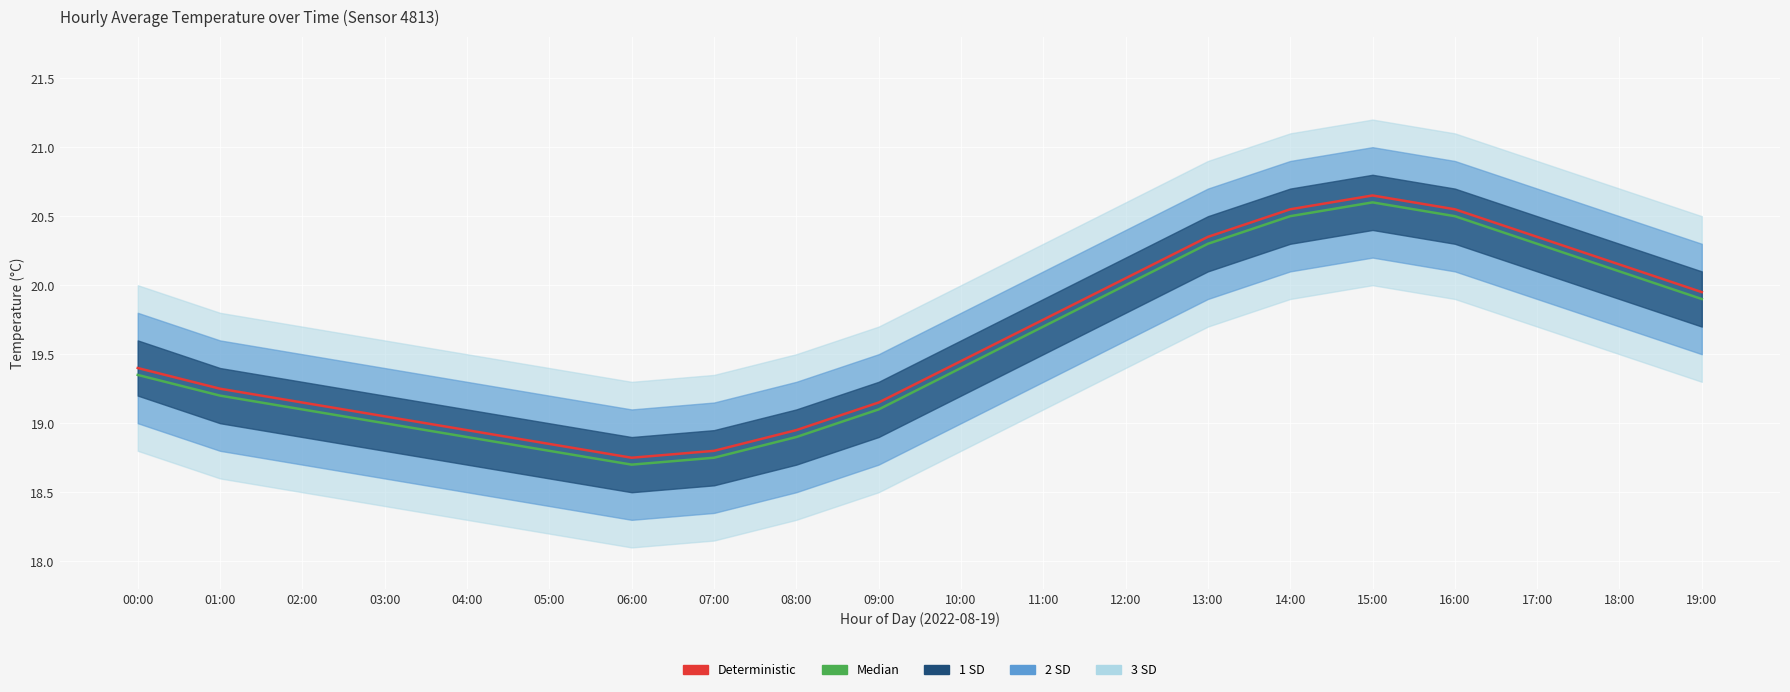

What is the sum of the Deterministic values at 08:00 and 19:00?

38.9